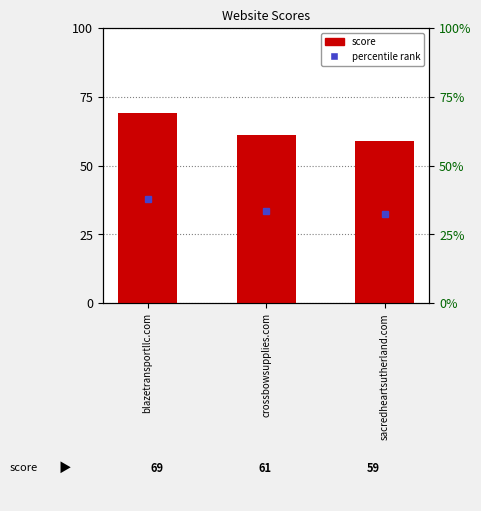

Between sacredheartsutherland.com and blazetransportllc.com, which is larger?

blazetransportllc.com